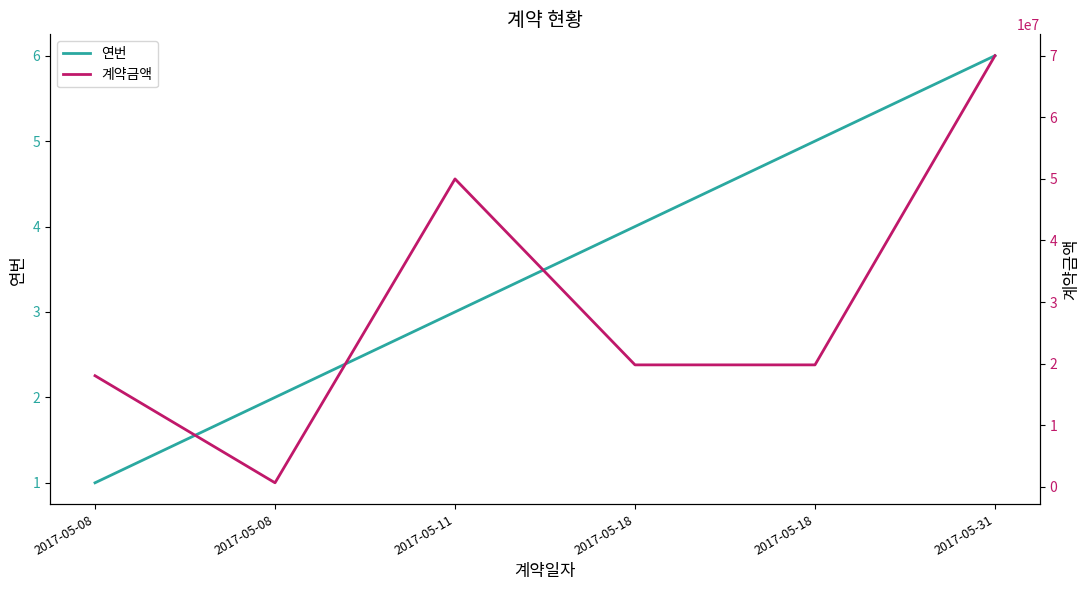

True or false: 계약금액 and 연번 intersect in this chart.

False